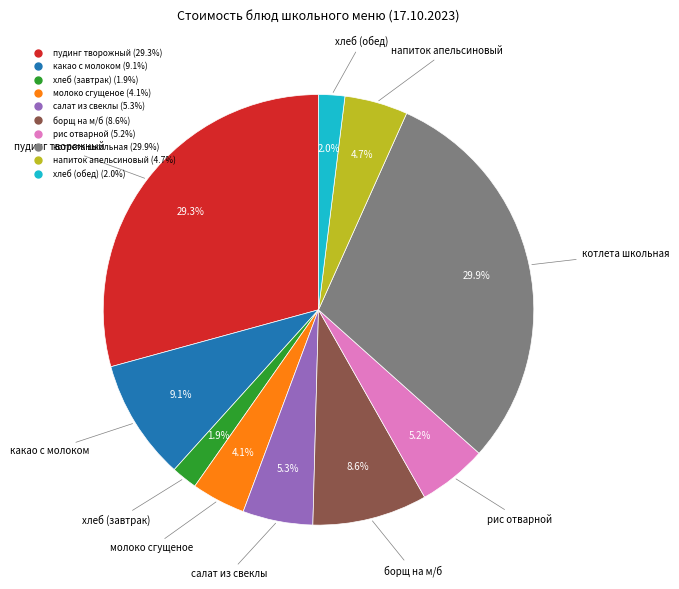

What percentage is the хлеб (завтрак) slice, to the nearest percent?

2%